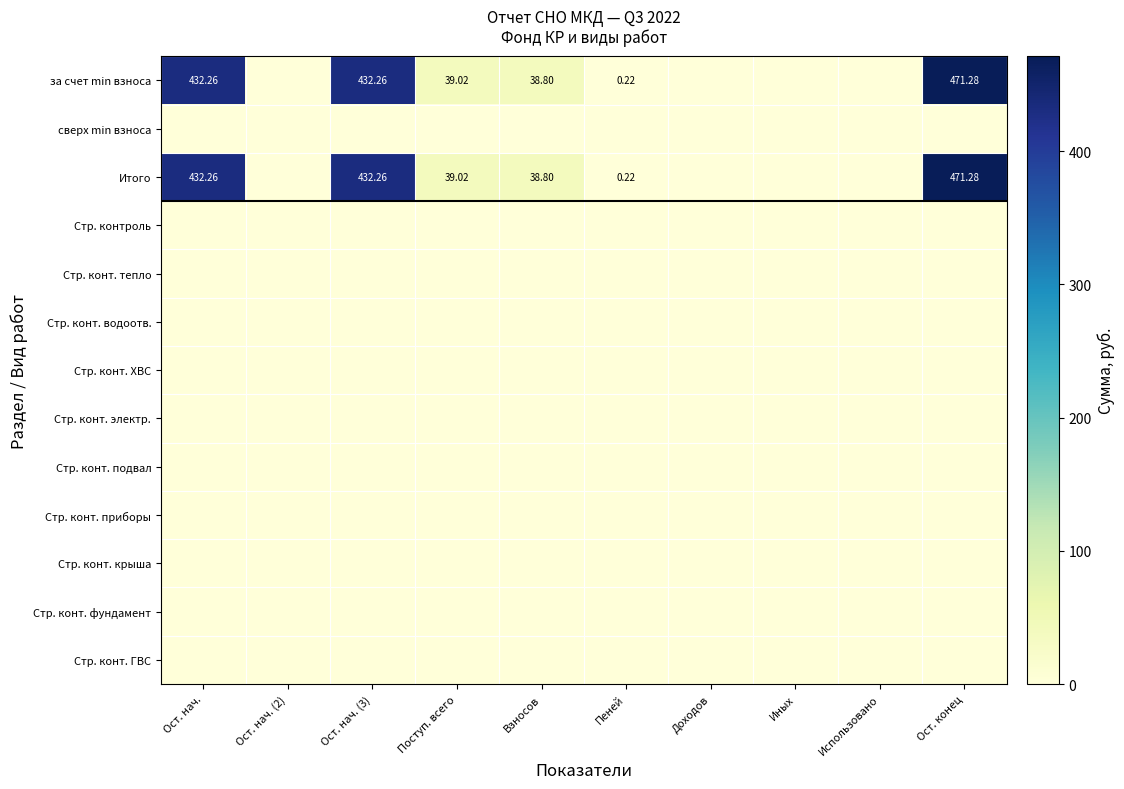

Rank the series by their maximum value, from highest to lowest.

за счет min взноса, Итого, сверх min взноса, Стр. контроль, Стр. конт. тепло, Стр. конт. водоотв., Стр. конт. ХВС, Стр. конт. электр., Стр. конт. подвал, Стр. конт. приборы, Стр. конт. крыша, Стр. конт. фундамент, Стр. конт. ГВС